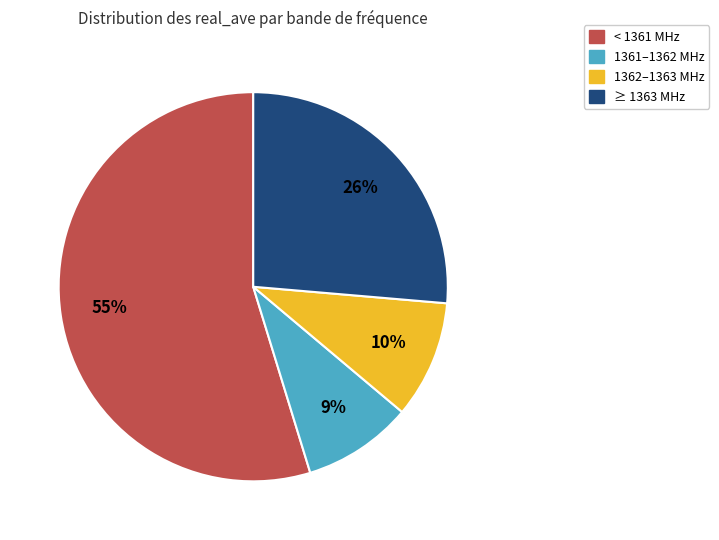

Does any single category account for the majority?

Yes